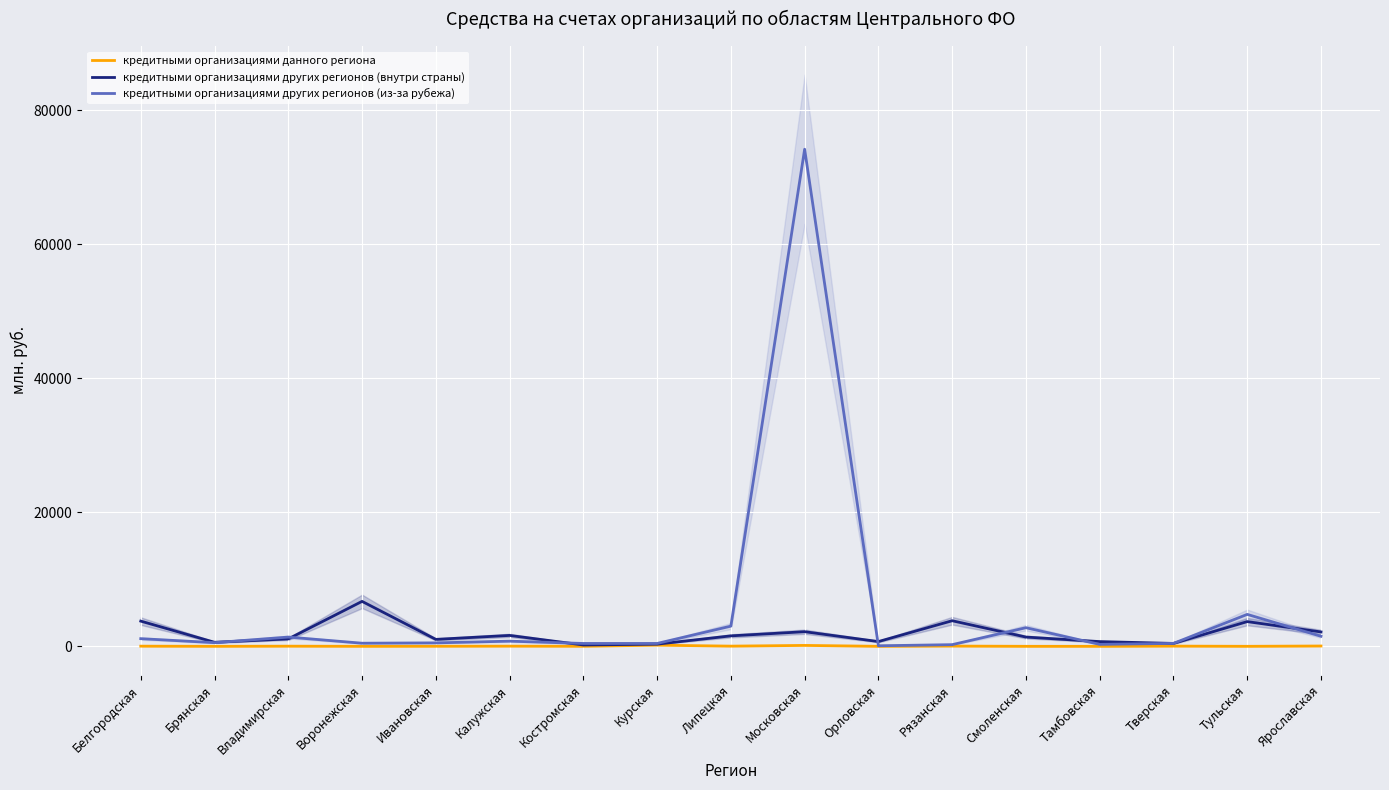

Is it true that кредитными организациями других регионов (из-за рубежа) equals 1707 at Тульская?

False